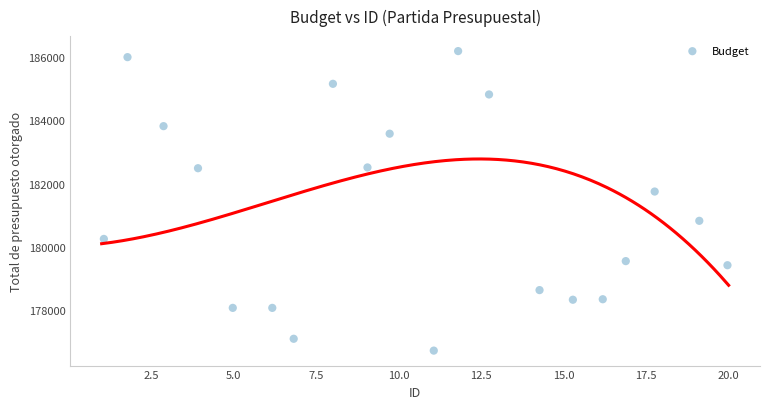

What is the range of X values (max minus min)?

18.9